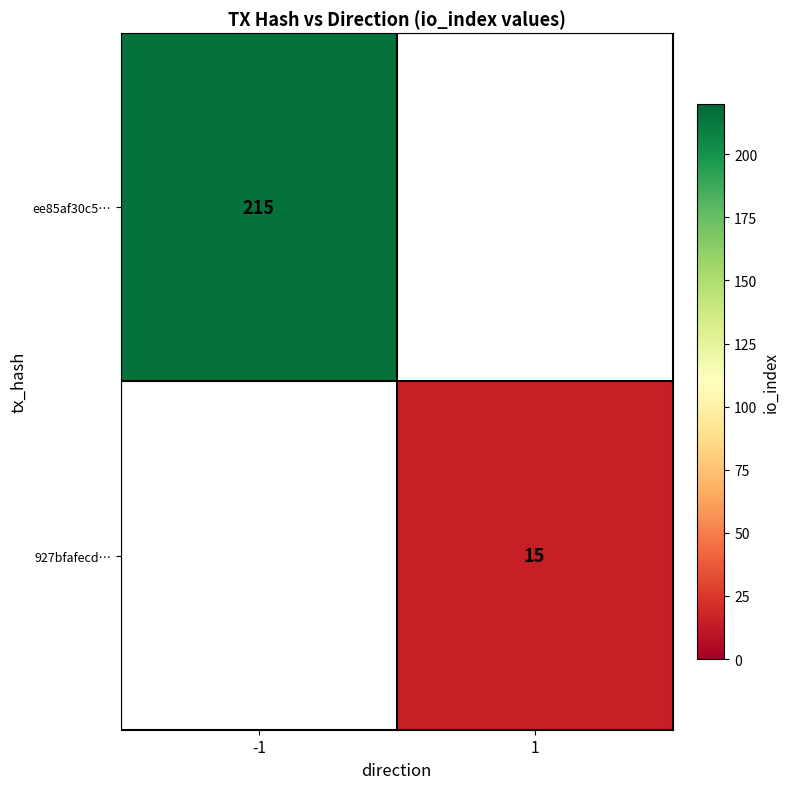

True or false: ee85af30c5… has a value of 89 at -1.

False